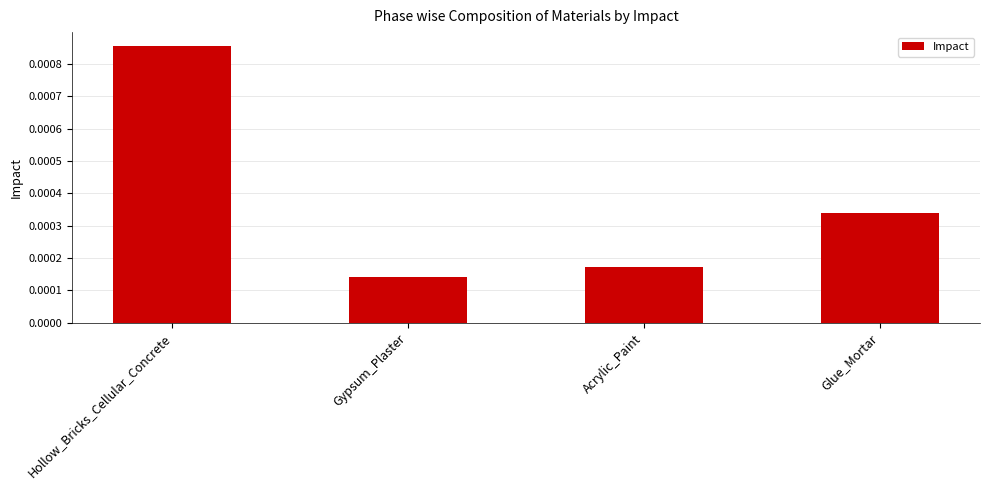

List the labels in order of value, smallest first.

Gypsum_Plaster, Acrylic_Paint, Glue_Mortar, Hollow_Bricks_Cellular_Concrete